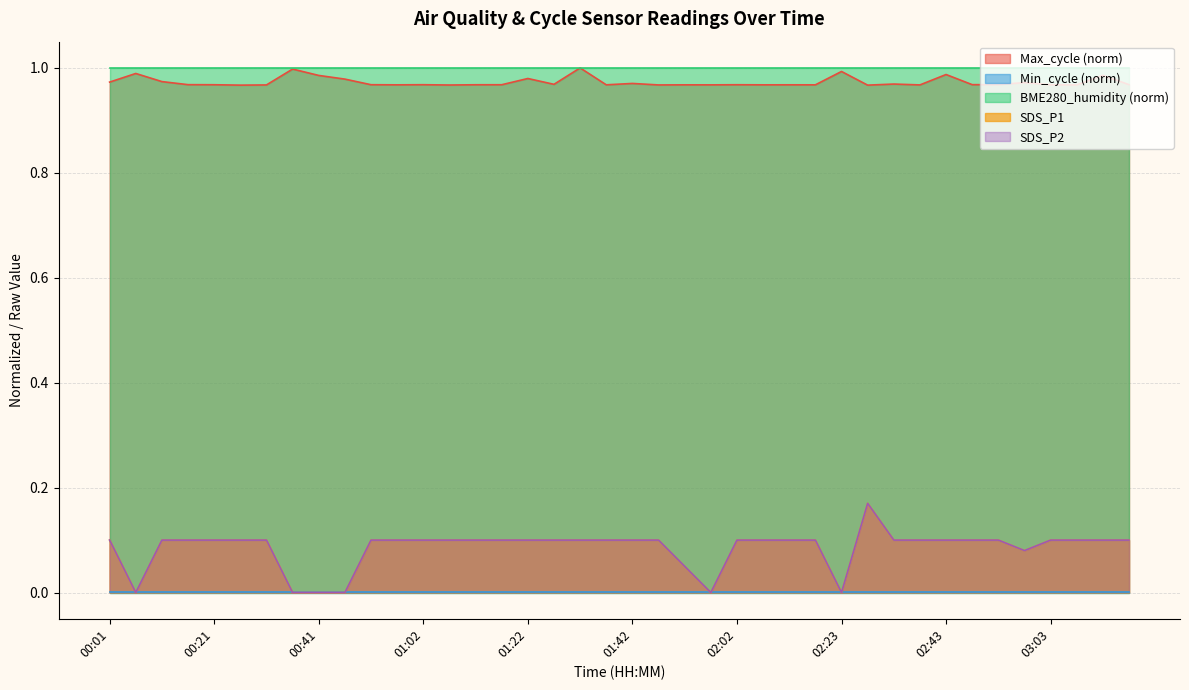

True or false: SDS_P2 and SDS_P1 intersect in this chart.

False